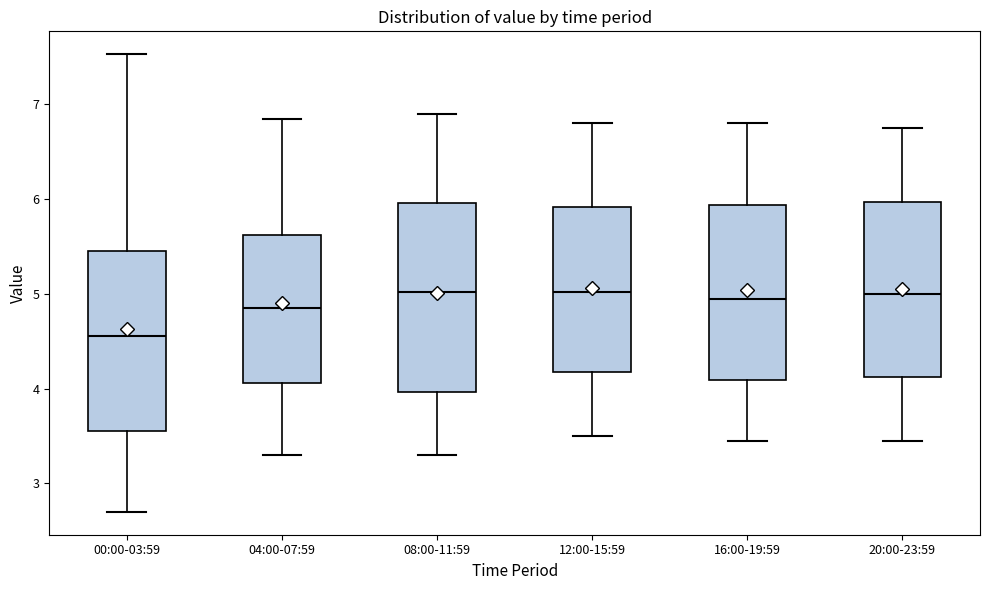

Reading left to right, read every box against the y-axis: the position of its median line, the range the box covers, and the ends of its whiskers. The values are not printed on the chart, so give them approximately, as read against the axis.

00:00-03:59: median 4.6, box 3.6 to 5.5, whiskers 2.7 to 7.5
04:00-07:59: median 4.9, box 4.1 to 5.6, whiskers 3.3 to 6.9
08:00-11:59: median 5.0, box 4.0 to 6.0, whiskers 3.3 to 6.9
12:00-15:59: median 5.0, box 4.2 to 5.9, whiskers 3.5 to 6.8
16:00-19:59: median 5.0, box 4.1 to 5.9, whiskers 3.5 to 6.8
20:00-23:59: median 5.0, box 4.1 to 6.0, whiskers 3.5 to 6.8